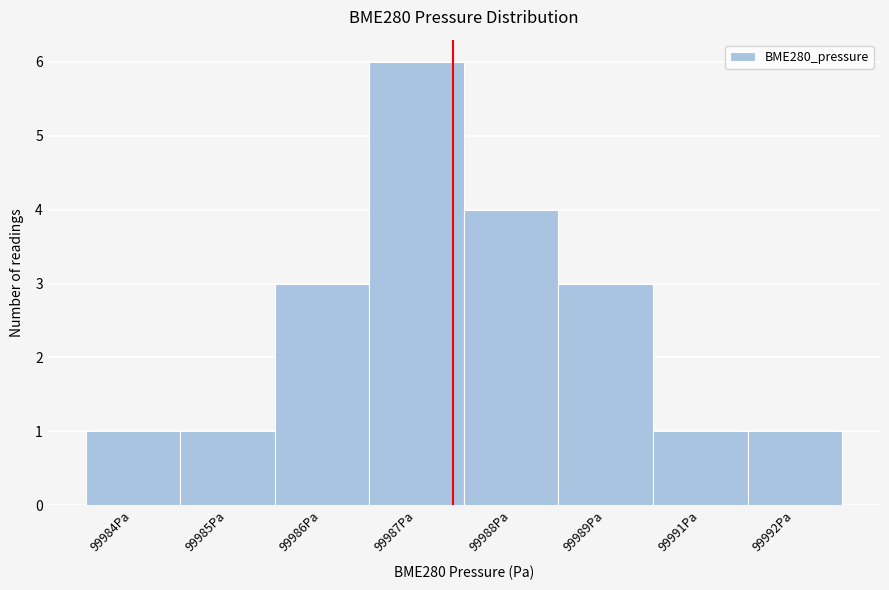

Reading left to right, extract all data points from this chart.

1	1	3	6	4	3	1	1